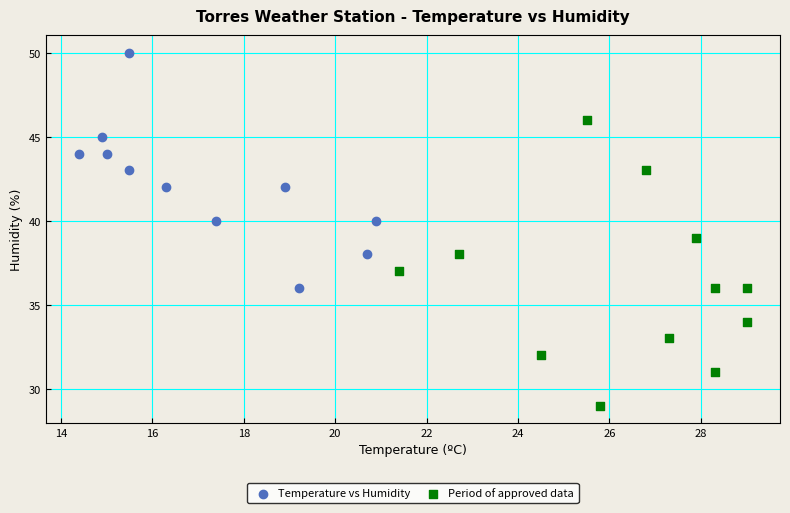

Which series reaches the maximum Y coordinate?

Temperature vs Humidity